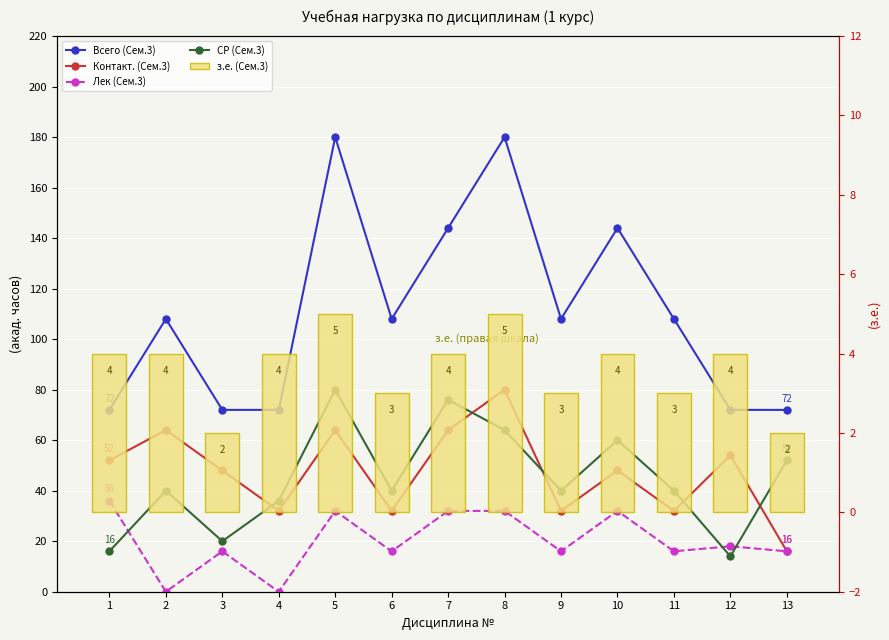

List the series in order of their peak value, lowest first.

з.е. (Сем.3), Лек (Сем.3), Контакт. (Сем.3), СР (Сем.3), Всего (Сем.3)